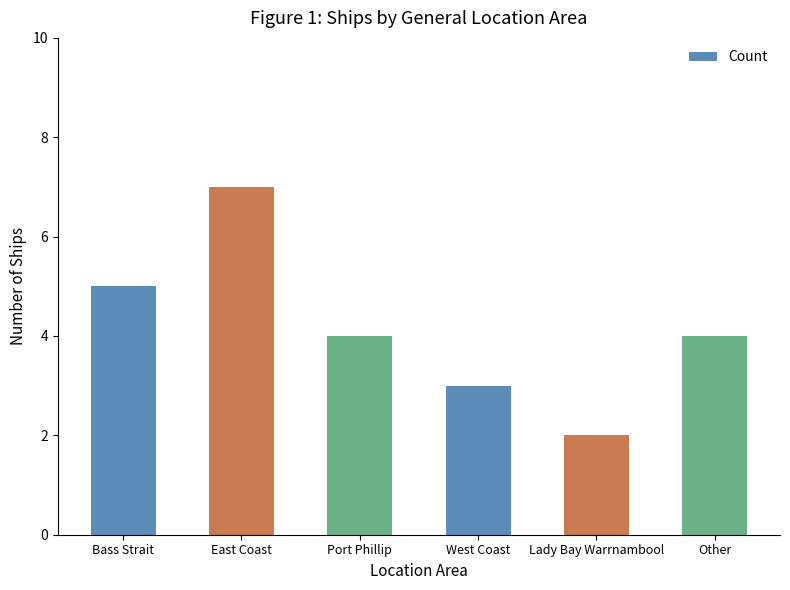

Reading left to right, what are all the values shown in this chart?

Bass Strait=5	East Coast=7	Port Phillip=4	West Coast=3	Lady Bay Warrnambool=2	Other=4